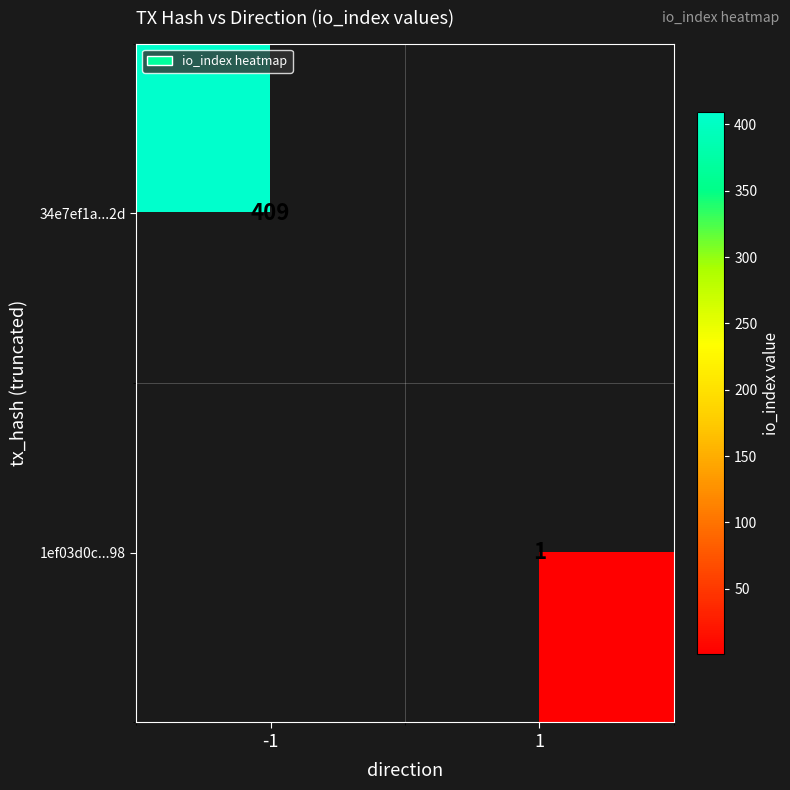

True or false: 1ef03d0c...98 has a value of 1 at 1.

True